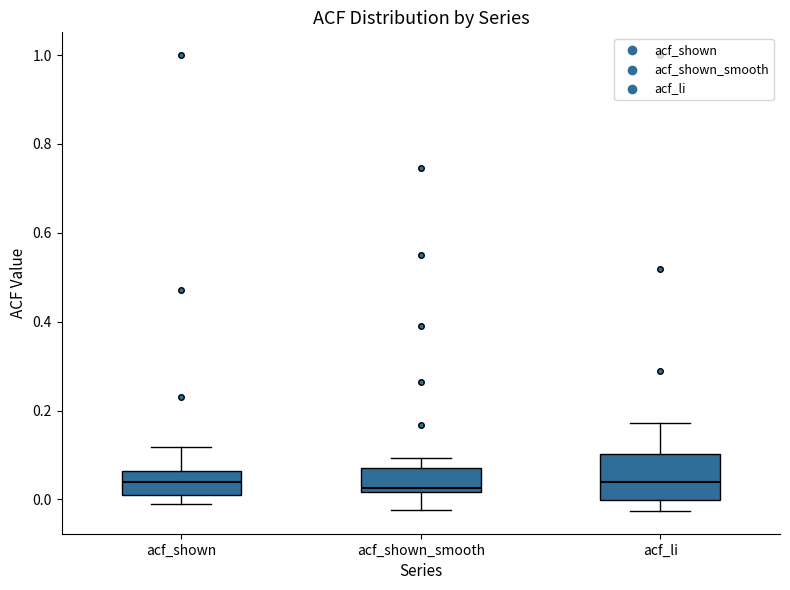

Reading left to right, transcribe this box plot: for each box, give where its median line is, the range the box spans, and where its two whiskers end, as read against the y-axis. The values are not printed on the chart, so give them approximately, as read against the axis.

acf_shown: median 0.04, box 0.00 to 0.06, whiskers -0.02 to 0.12
acf_shown_smooth: median 0.02 (just above the box's lower edge), box 0.02 to 0.08, whiskers -0.02 to 0.10
acf_li: median 0.04, box 0.00 to 0.10, whiskers -0.02 to 0.18